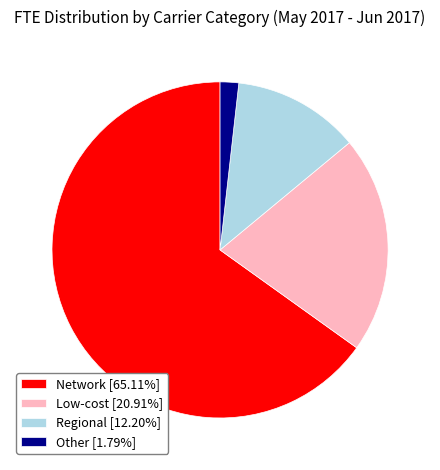

Is there any slice that represents more than half of the pie?

Yes